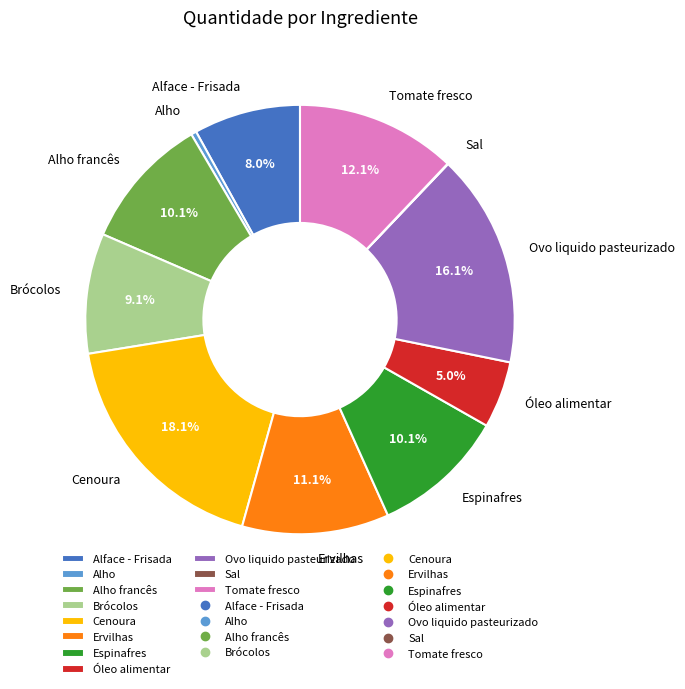

Is Espinafres the majority of the pie?

No